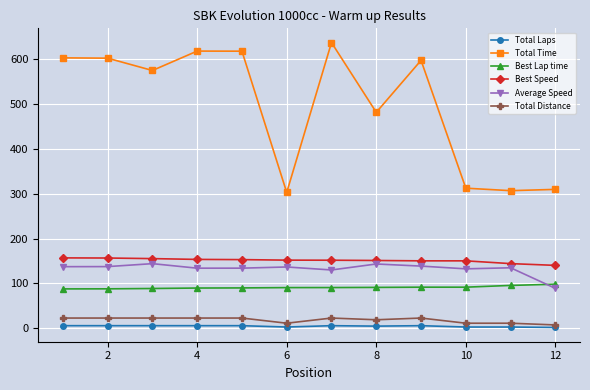

Which series has the largest total across all categories?

Total Time